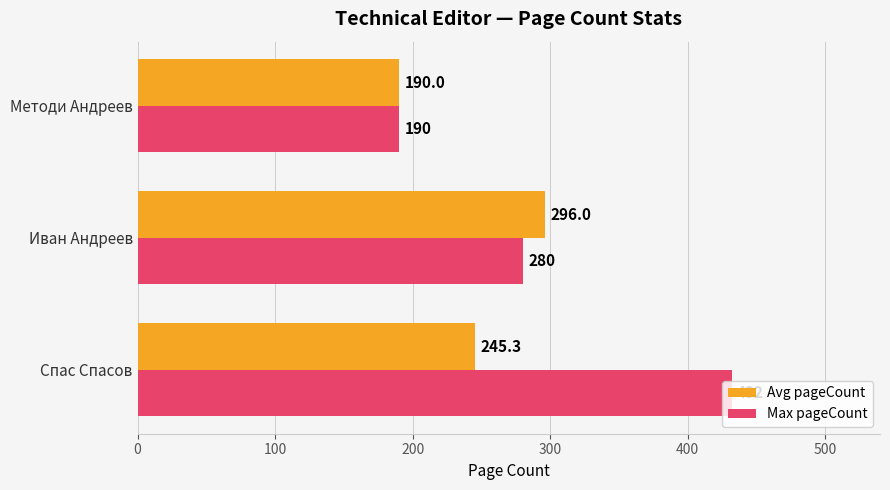

Rank the series by their maximum value, from lowest to highest.

Avg pageCount, Max pageCount